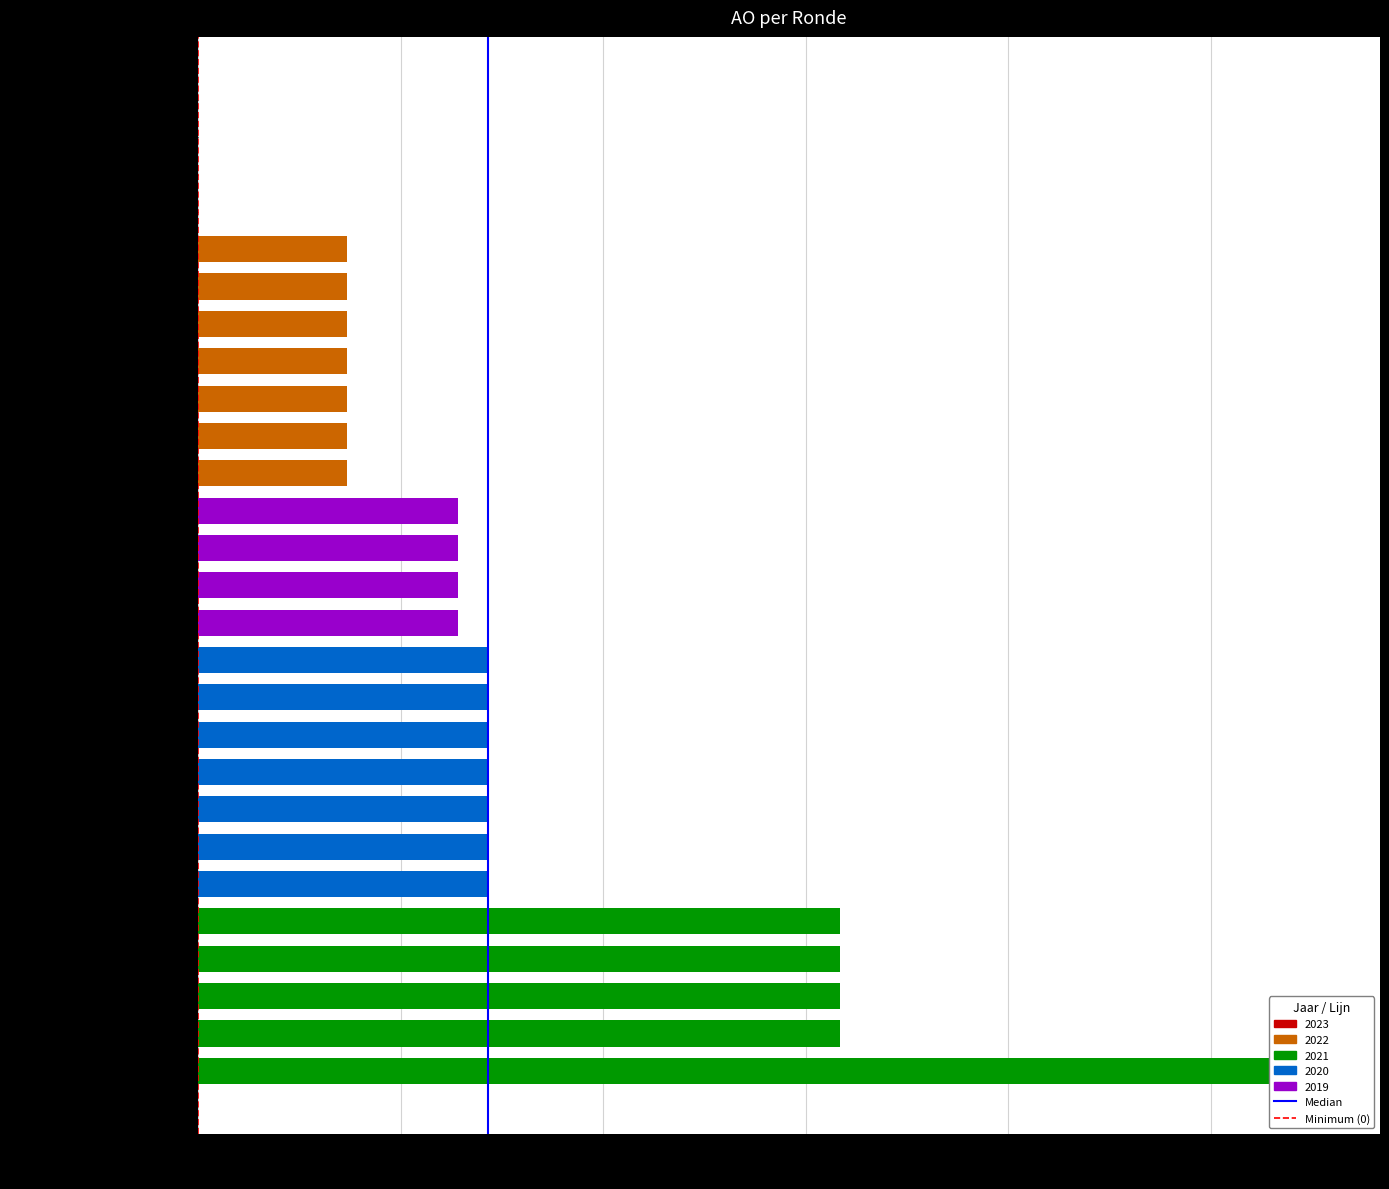

Rank the categories by value from highest to lowest.

2021 uitvoering, 2021 1ste aanpassing - goedgekeurd, 2021 1ste aanpassing – ontwerp, 2021 Opmaak - goedgekeurd, 2021 Opmaak - ontwerp, 2020 uitvoering, 2020 2de aanpassing - goedgekeurd, 2020 2de aanpassing - ontwerp, 2020 1ste aanpassing - goedgekeurd, 2020 1ste aanpassing – ontwerp, 2020 Opmaak - goedgekeurd, 2020 Opmaak - ontwerp, 2019 1ste aanpassing – goedgekeurd, 2019 1ste aanpassing - ontwerp, 2019 opmaak - goedgekeurd, 2019 opmaak - ontwerp, 2022 uitvoering, 2022 2de aanpassing – goedgekeurd, 2022 2de aanpassing – ontwerp, 2022 1ste aanpassing – goedgekeurd, 2022 1ste aanpassing – ontwerp, 2022 Opmaak - goedgekeurd, 2022 Opmaak - ontwerp, 2023 1ste aanpassing – goedgekeurd, 2023 1ste aanpassing – ontwerp, 2023 Opmaak – goedgekeurd, 2023 Opmaak - ontwerp